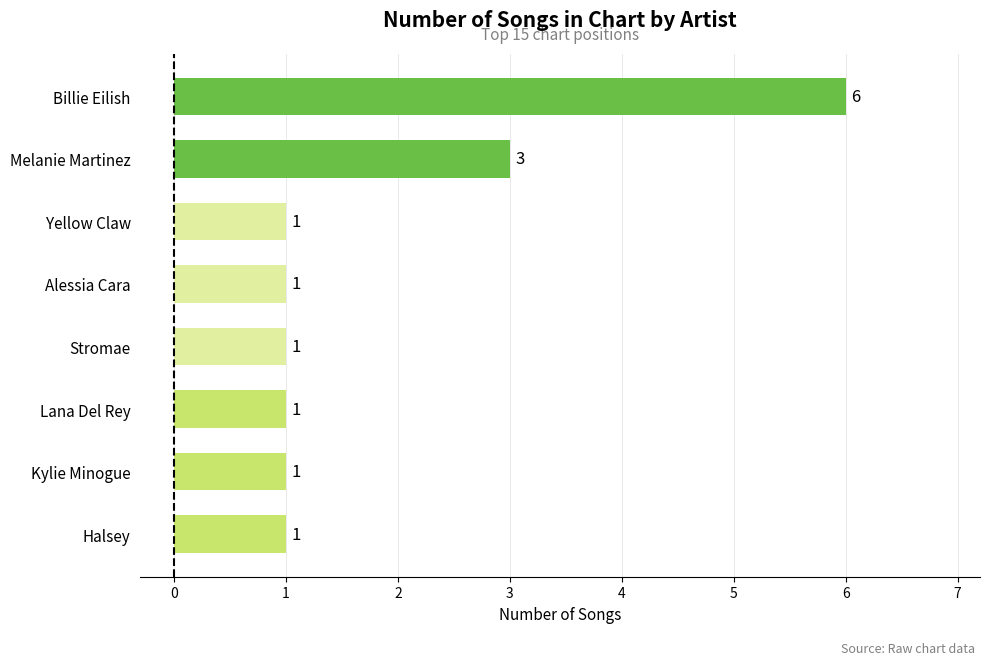

What is the maximum value shown in the chart?

6